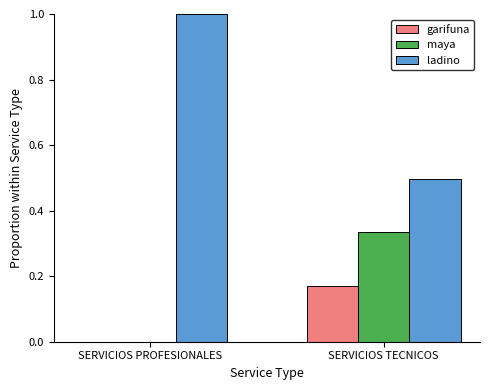

What is the sum of the ladino values at SERVICIOS TECNICOS and SERVICIOS PROFESIONALES?

1.5